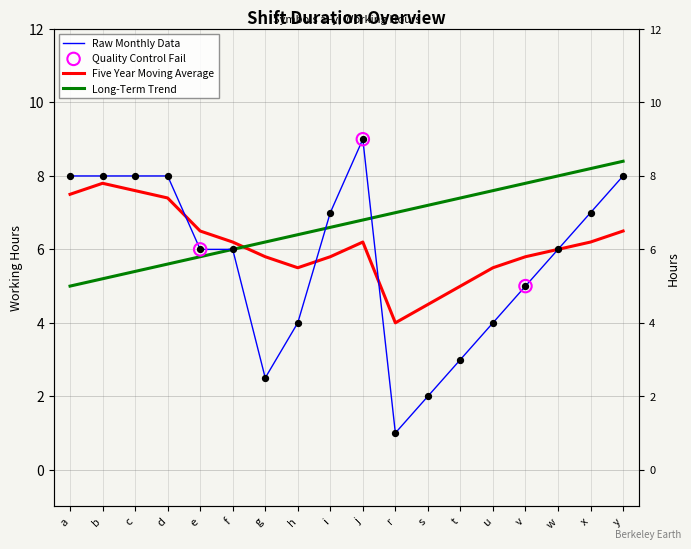

Which series contains the lowest Y value?

Raw Monthly Data